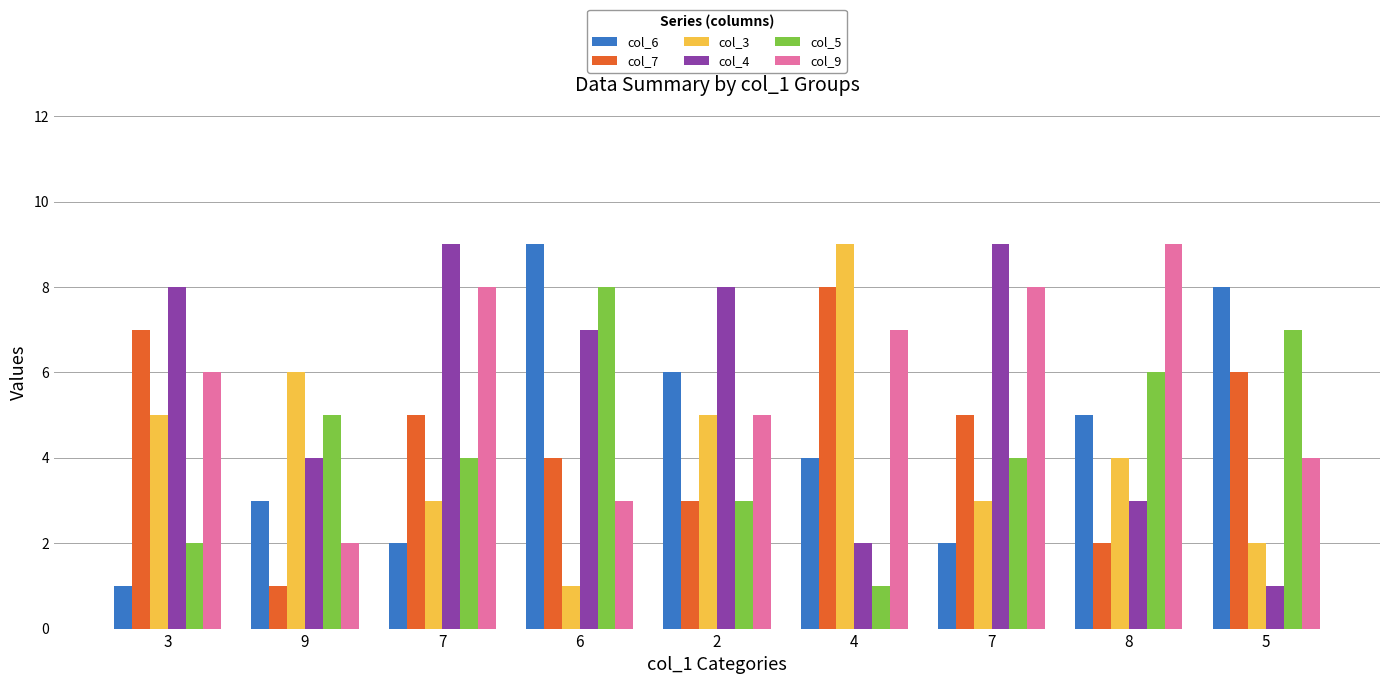

How many groups of bars are there?

9